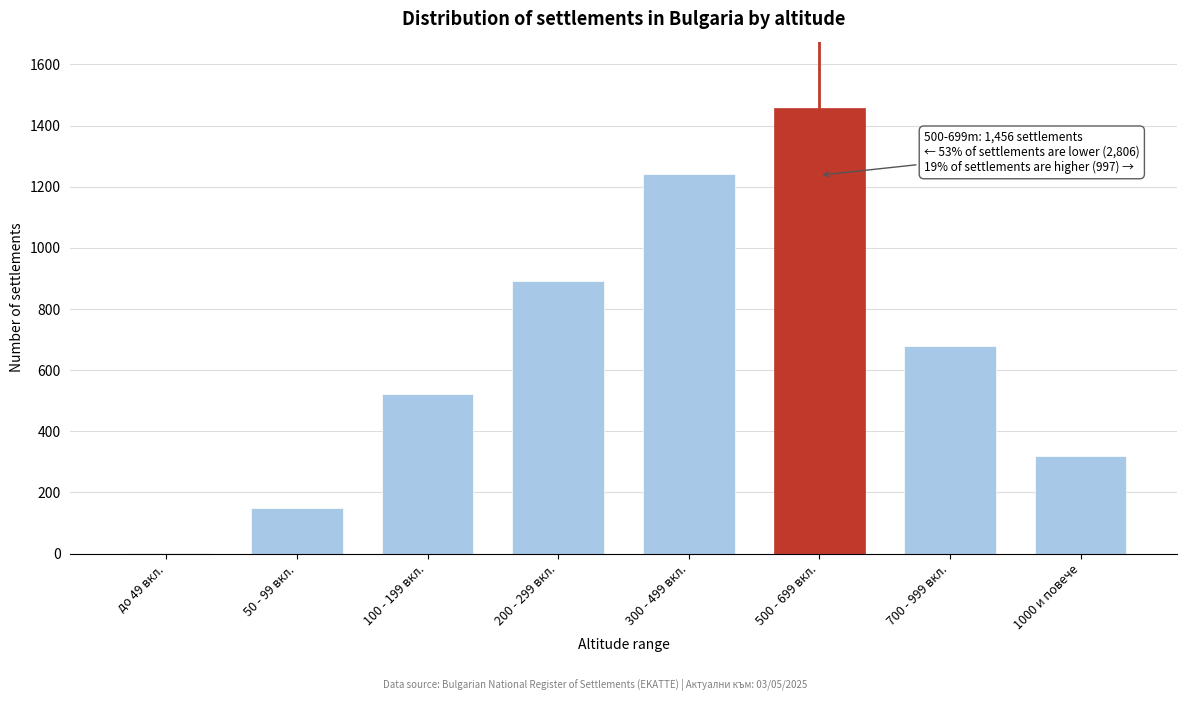

Reading left to right, what are all the values shown in this chart?

до 49 вкл.=2	50 - 99 вкл.=148	100 - 199 вкл.=521	200 - 299 вкл.=892	300 - 499 вкл.=1243	500 - 699 вкл.=1456	700 - 999 вкл.=678	1000 и повече=319